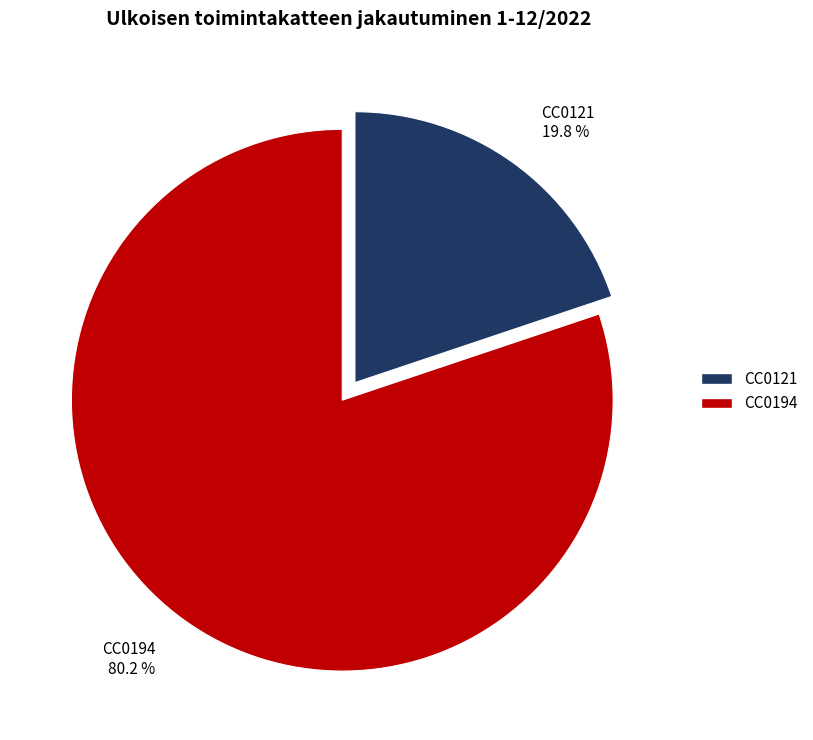

Is there a majority slice in this chart?

Yes